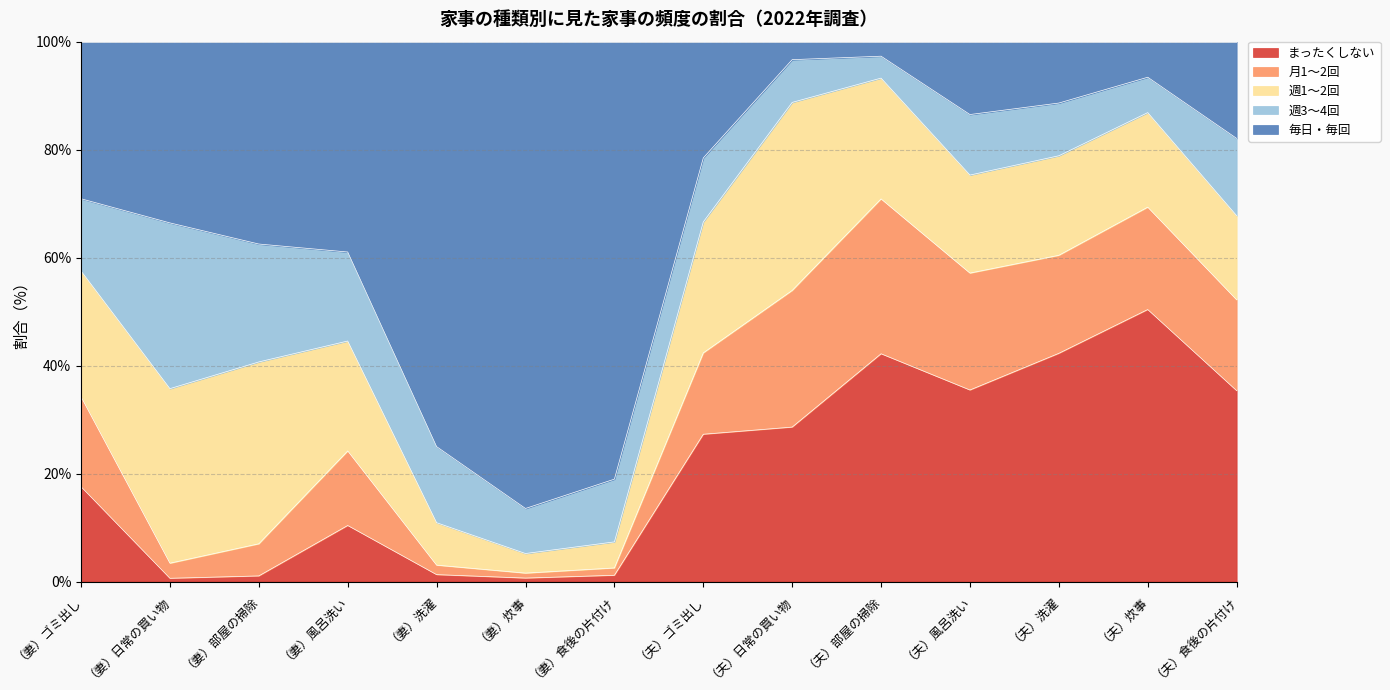

What is the sum of all 週3～4回 values?

182.1